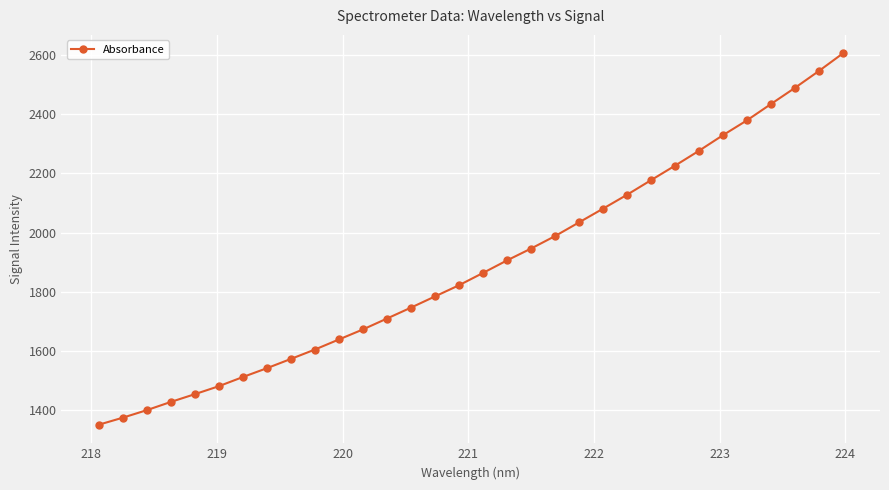

Reading left to right, transcribe all the data shown in this chart.

1351.1	1374.8	1400.2	1428.0	1454.2	1481.2	1512.2	1542.0	1573.3	1605.0	1639.0	1672.9	1709.7	1746.6	1784.4	1822.1	1863.7	1906.0	1946.0	1988.1	2034.4	2080.7	2127.6	2176.9	2225.8	2276.2	2328.9	2379.0	2434.0	2488.6	2545.6	2605.0